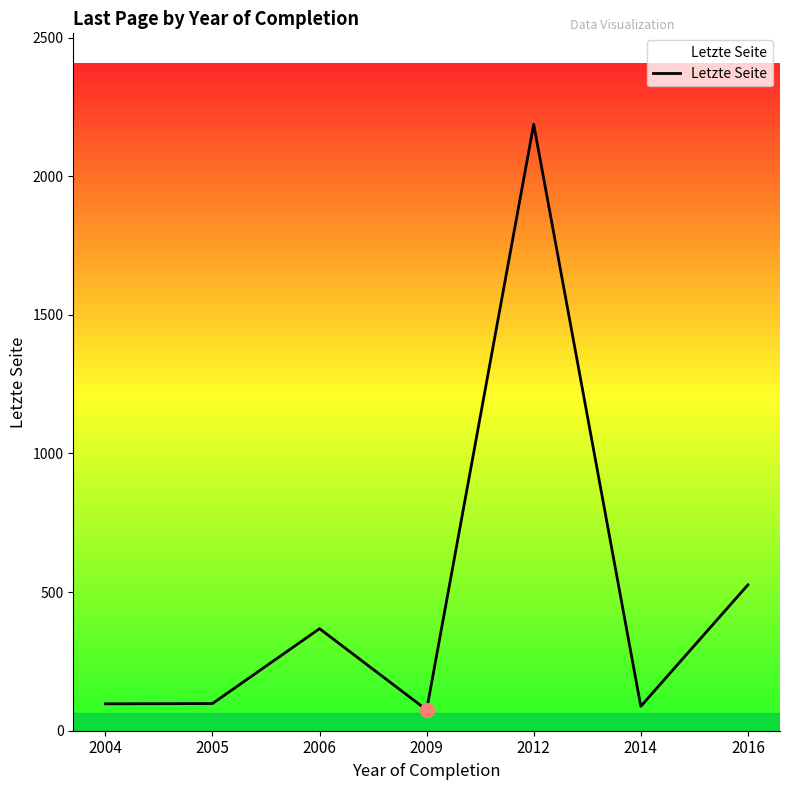

Which has a higher value, 2006 or 2009?

2006